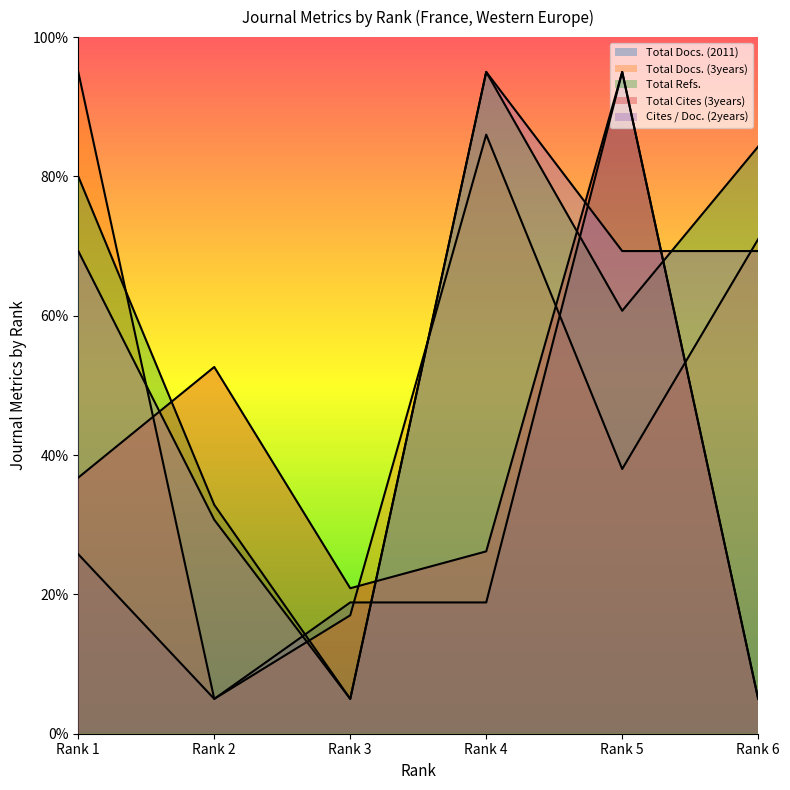

At which category does Total Refs. reach its first local valley?

Rank 3